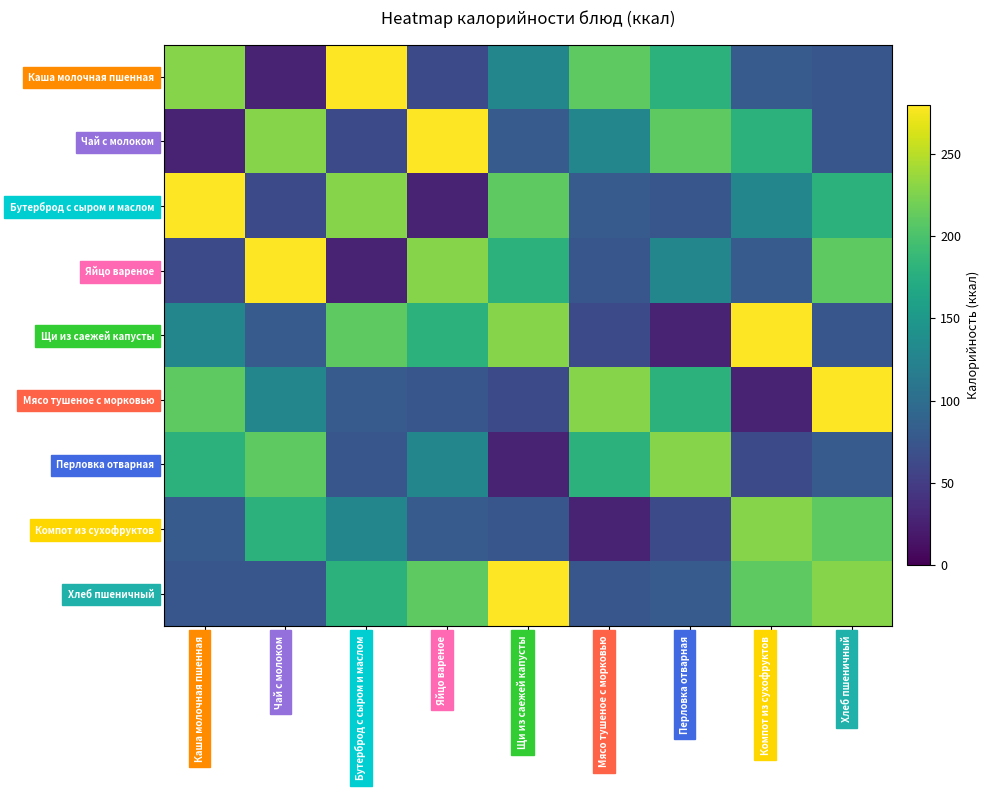

How many distinct data groups are displayed?

9